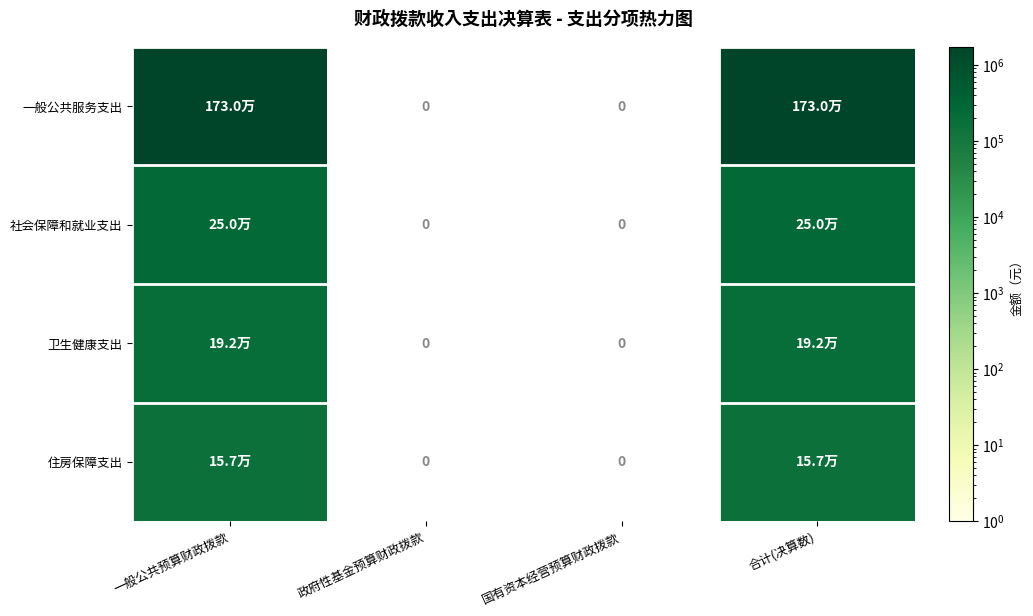

Between 一般公共预算财政拨款 and 国有资本经营预算财政拨款, which is larger?

一般公共预算财政拨款